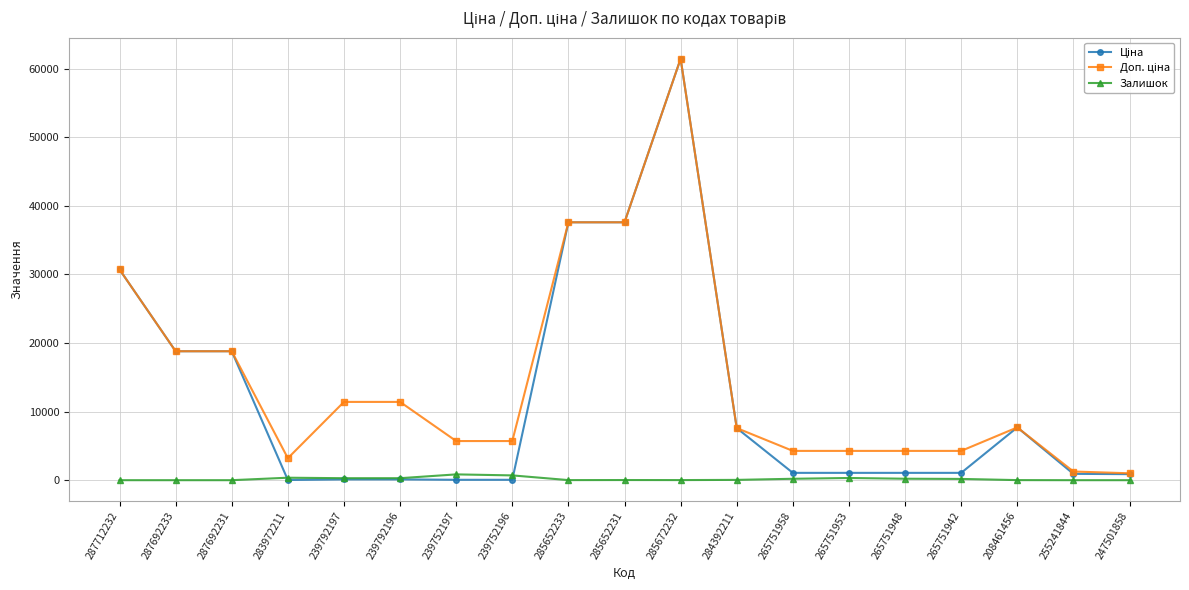

At which category does the chart reach its peak across all series?

285672232